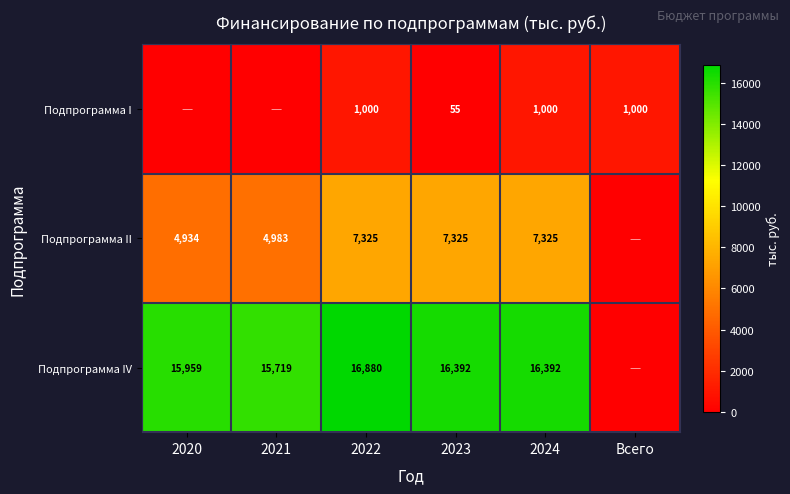

Which category has the highest value across all series?

2022